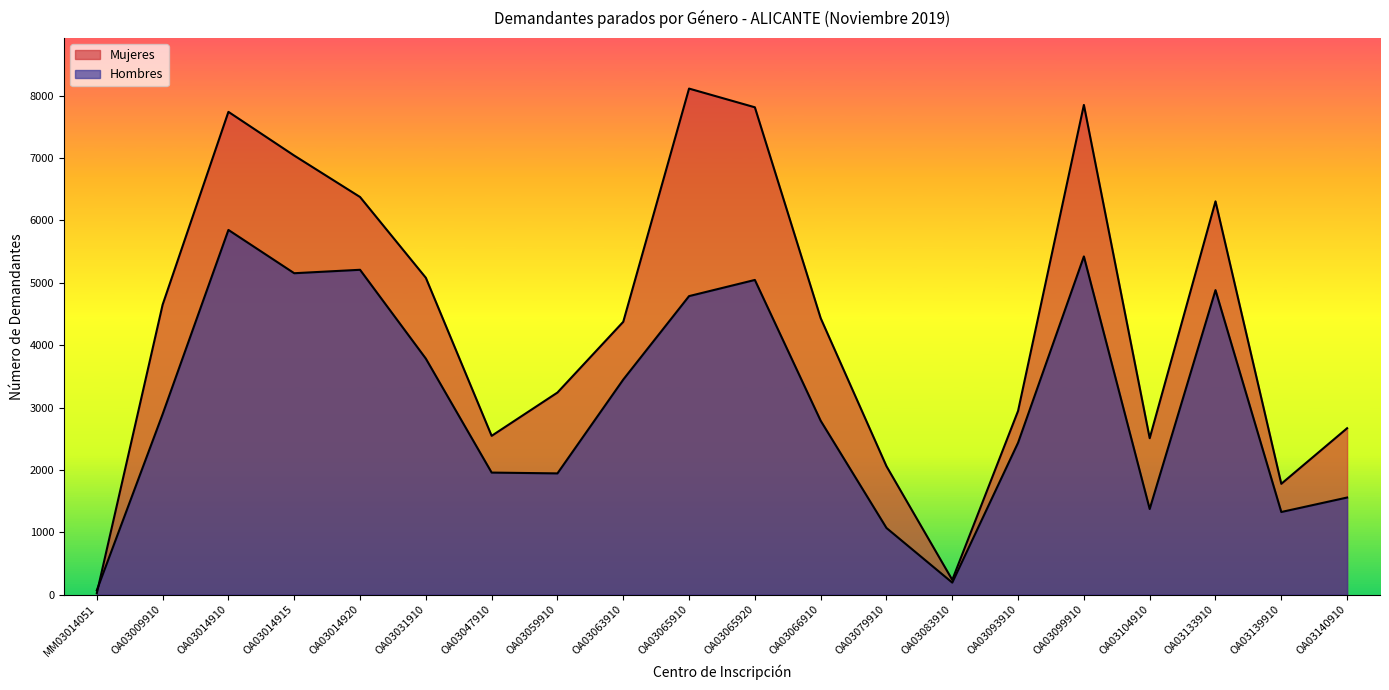

What value does the Mujeres series have at OA03047910?

2546